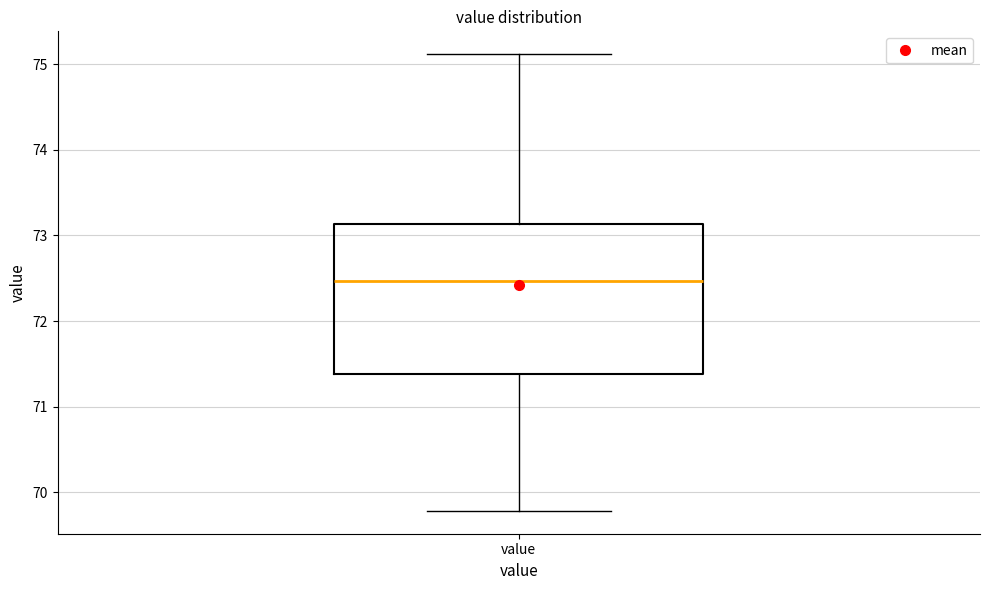

Read this box plot against the y-axis: the position of the median line, the range covered by the box, and the ends of both whiskers. The values are not printed on the chart, so give them approximately, as read against the axis.

median 72.5, box 71.4 to 73.1, whiskers 69.8 to 75.1